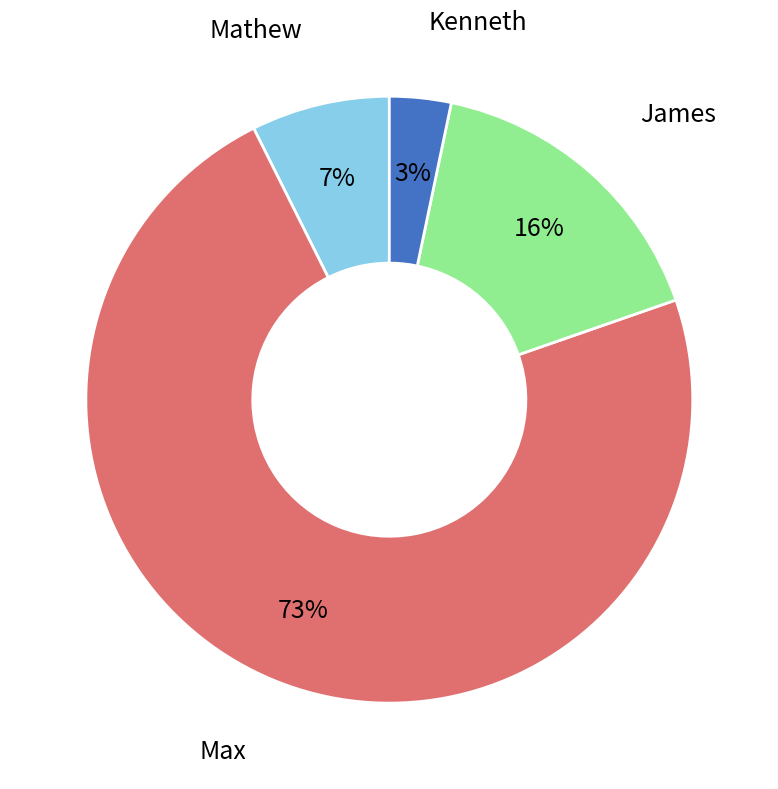

Is there a majority slice in this chart?

Yes